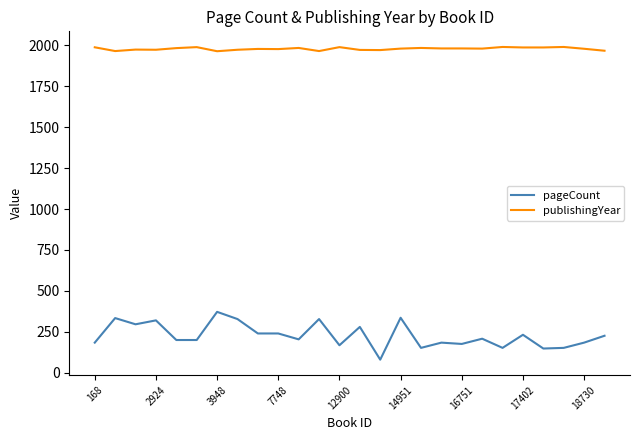

List the series in order of their peak value, highest first.

publishingYear, pageCount